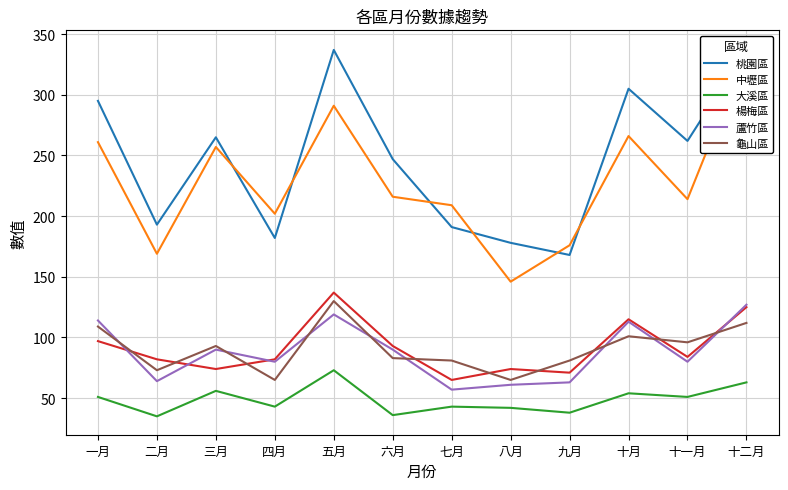

Where does the 桃園區 series first go above 262?

一月